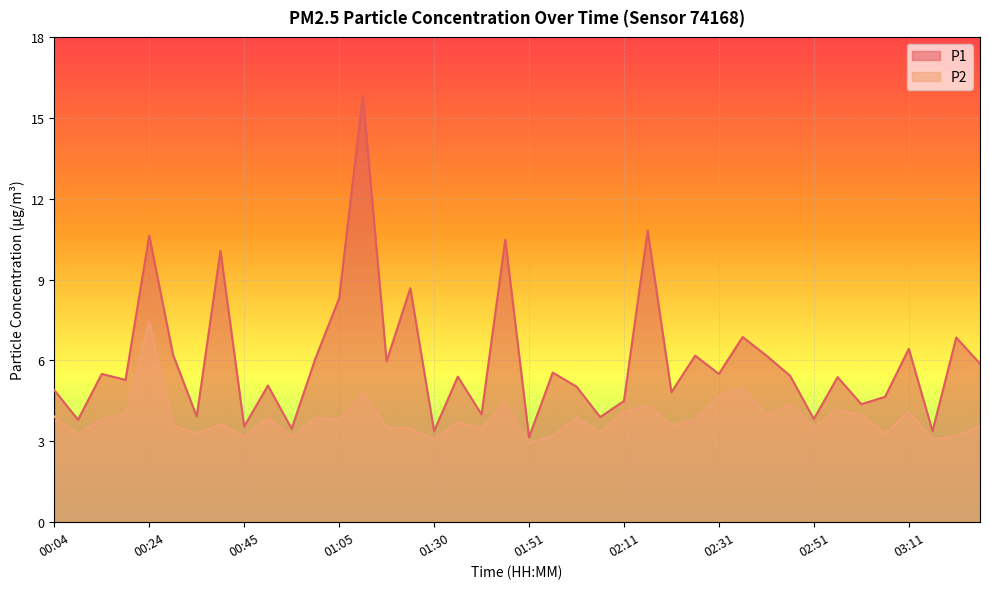

True or false: P2 has a value of 4.7 at 00:09.

False